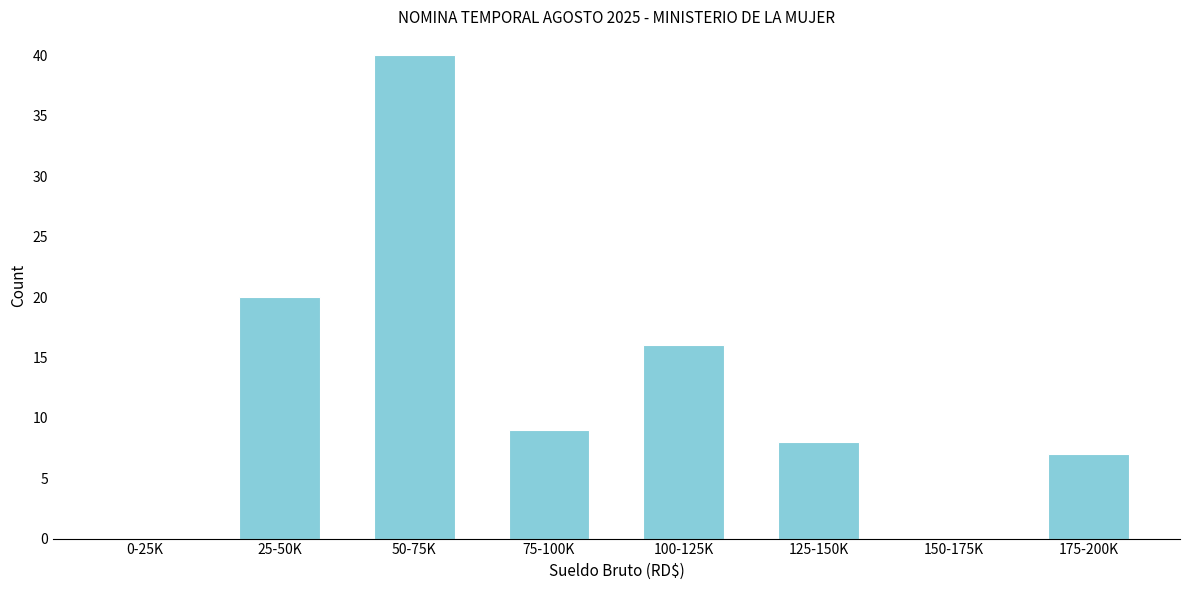

Reading left to right, what are all the values shown in this chart?

0-25K=0	25-50K=20	50-75K=40	75-100K=9	100-125K=16	125-150K=8	150-175K=0	175-200K=7